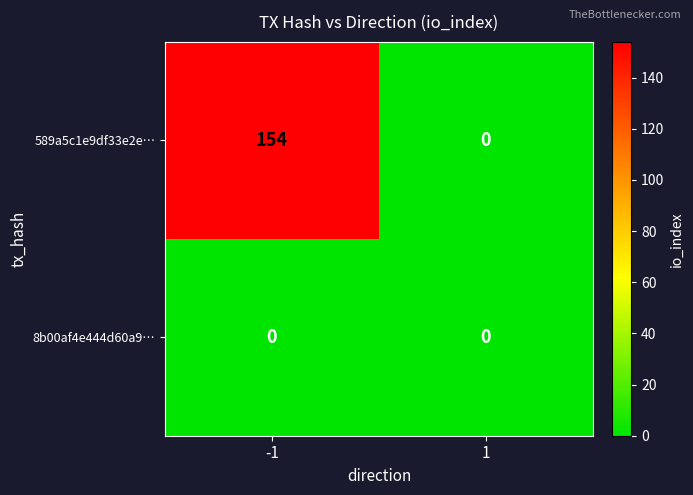

Between -1 and 1, which series saw the biggest shift?

589a5c1e9df33e2e…